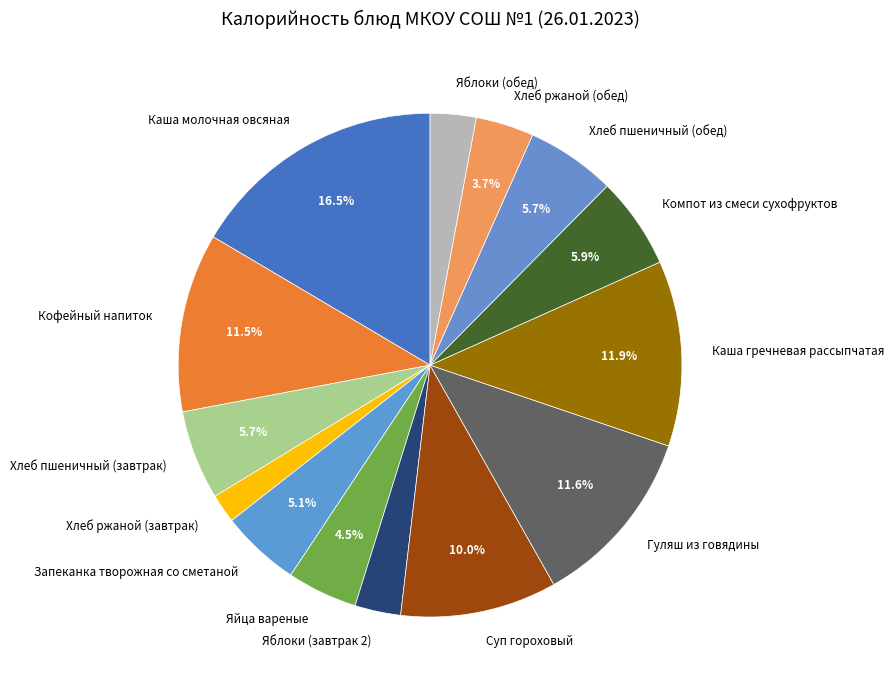

What portion of the pie excludes Суп гороховый?

90.0%